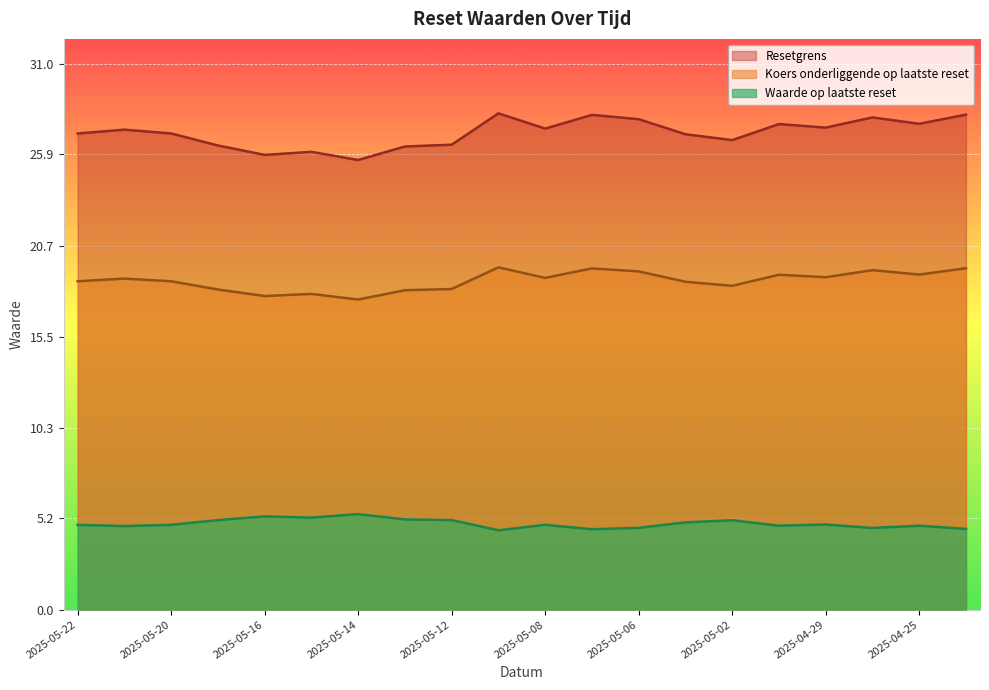

True or false: Resetgrens has more than 2 interior local peaks.

True